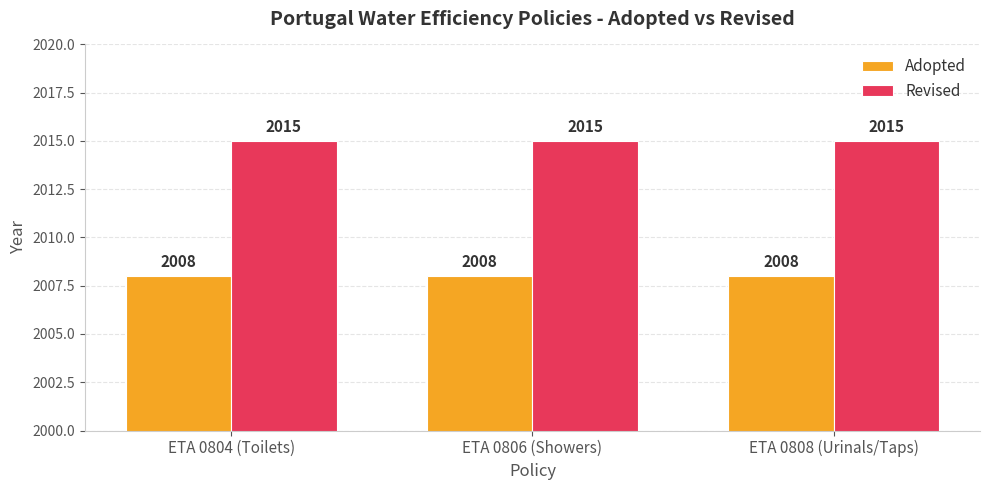

What is the spread (max minus min) of values at ETA 0808 (Urinals/Taps)?

7